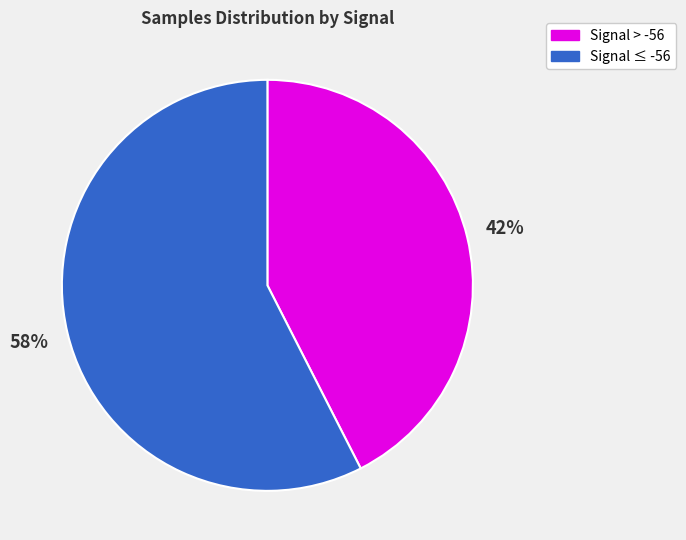

Is there a majority slice in this chart?

Yes